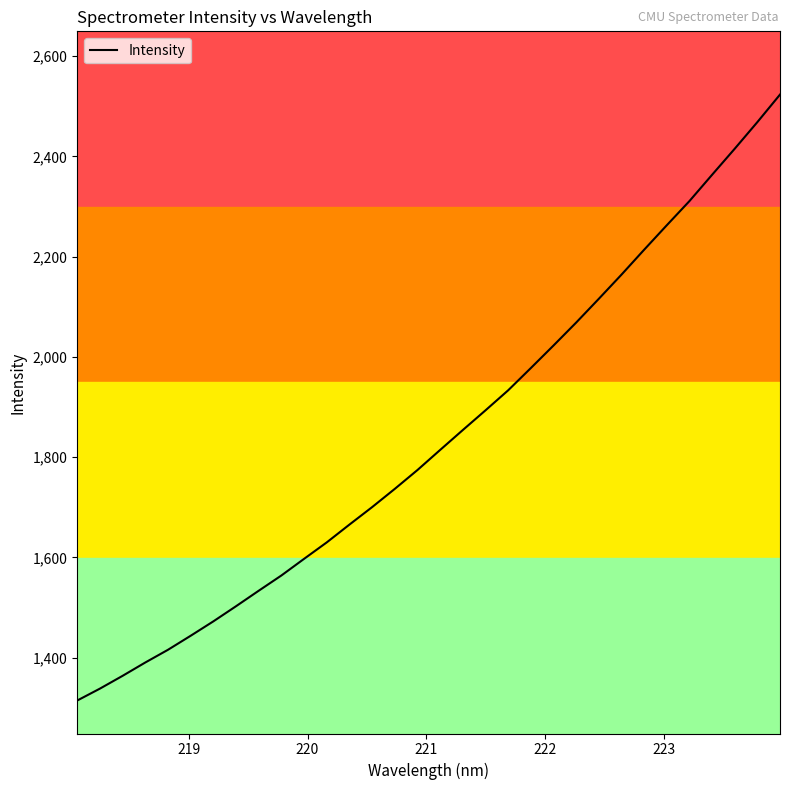

How many lines are shown in the chart?

1